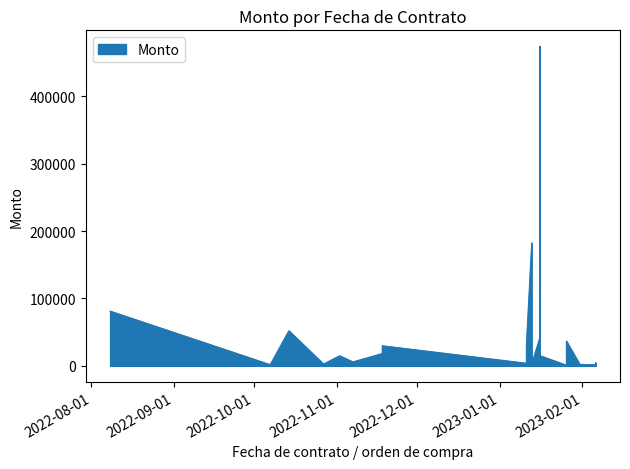

At which category does the chart reach its peak across all series?

2023-01-16